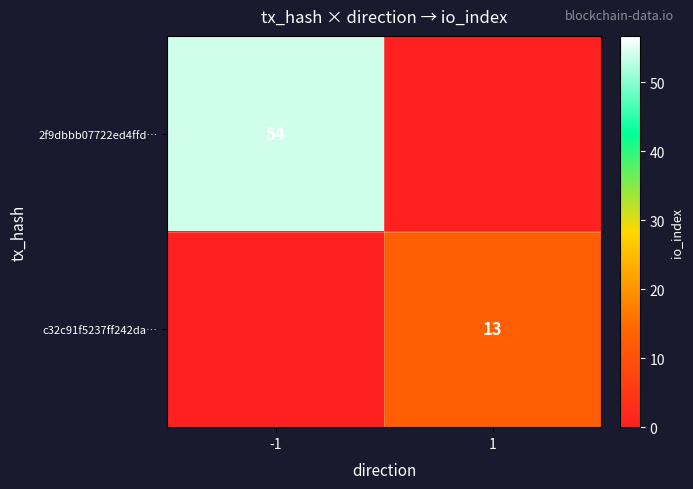

Is it true that c32c91f5237ff242da… equals 13 at 1?

True